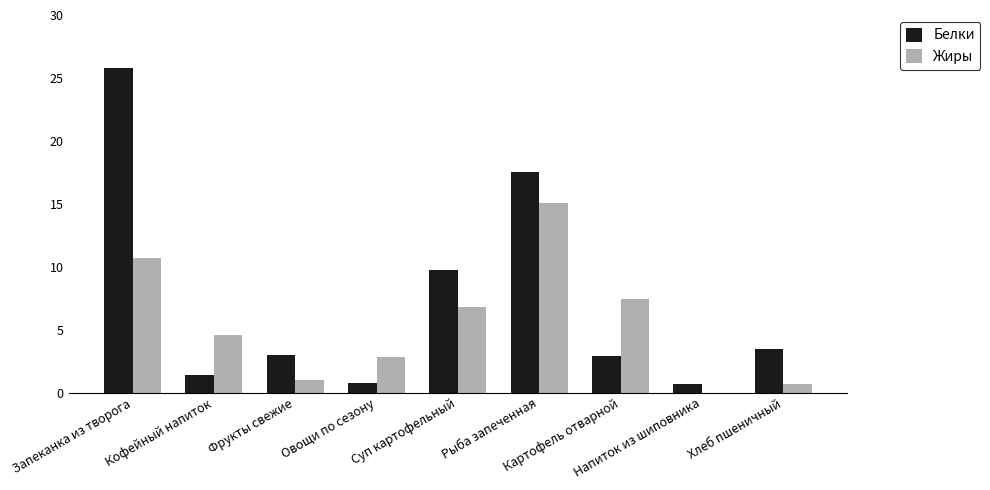

How many distinct data groups are displayed?

2